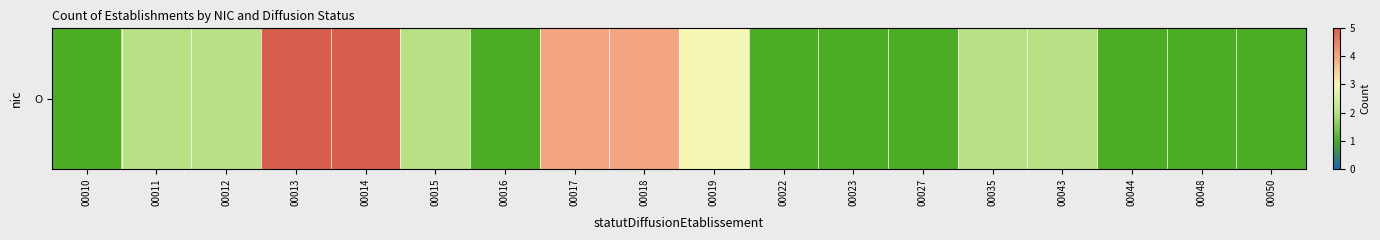

Count the number of values greater than 2.

5